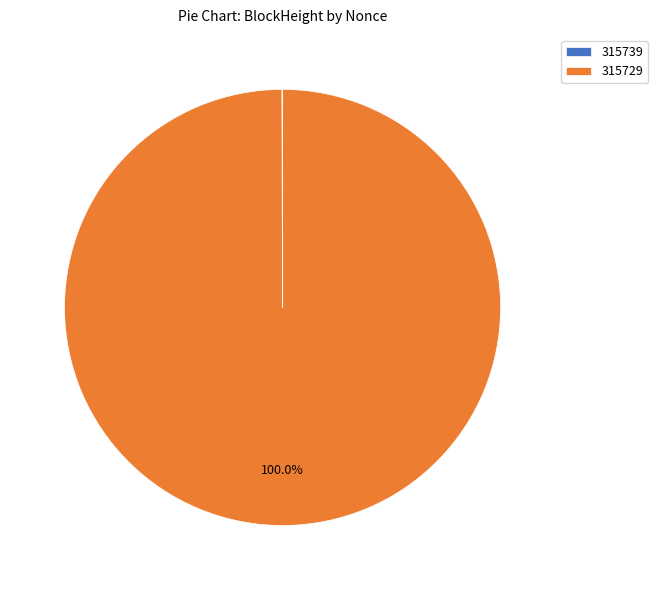

Which category has the biggest portion of the pie?

315729